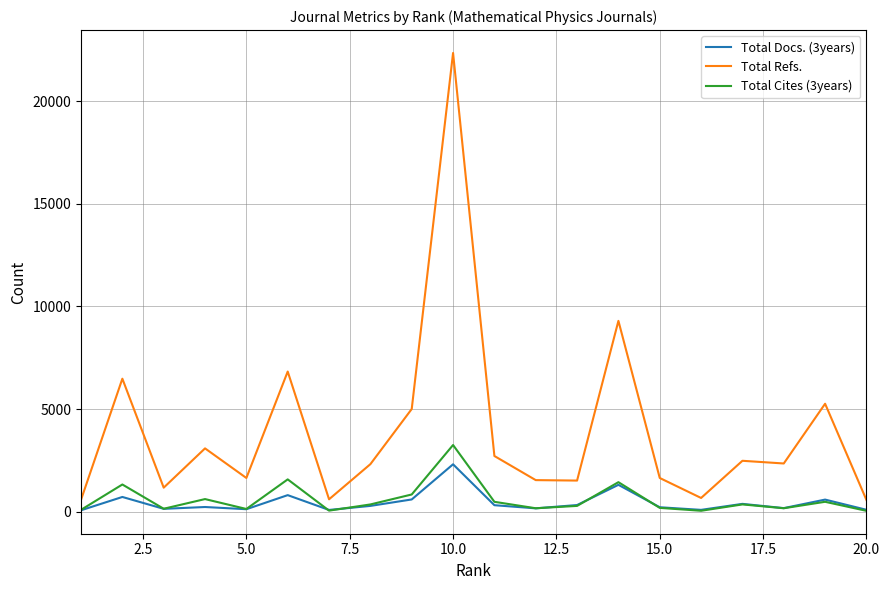

True or false: Total Cites (3years) and Total Refs. cross at least once.

False